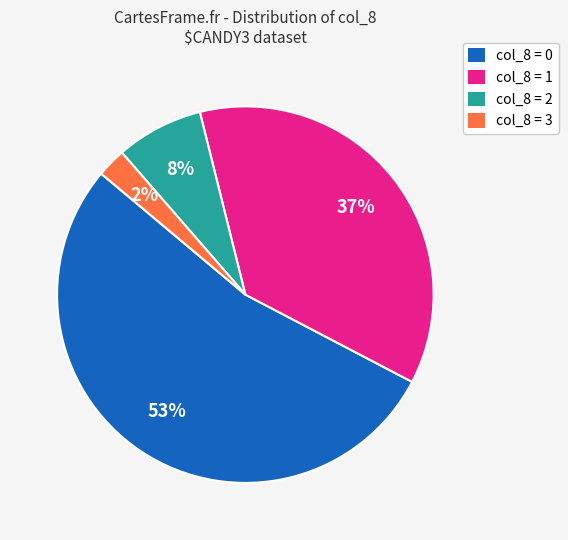

Approximately how many times larger is the value at col_8 = 1 compared to col_8 = 0?

0.7